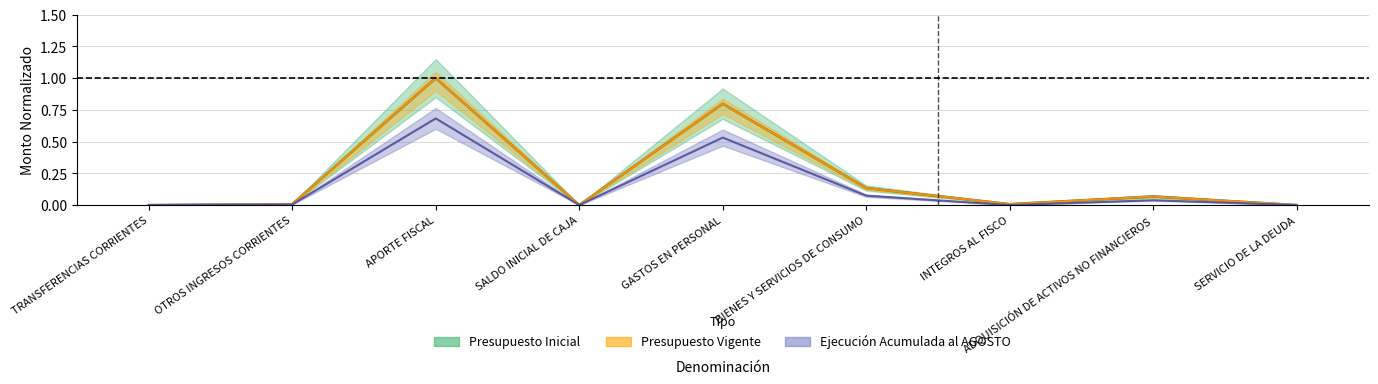

What position from the left is INTEGROS AL FISCO?

7